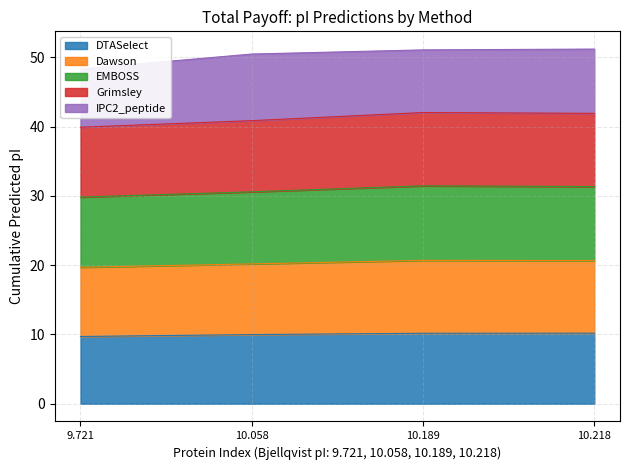

The DTASelect series shows 3.6 at 9.721. True or false?

False